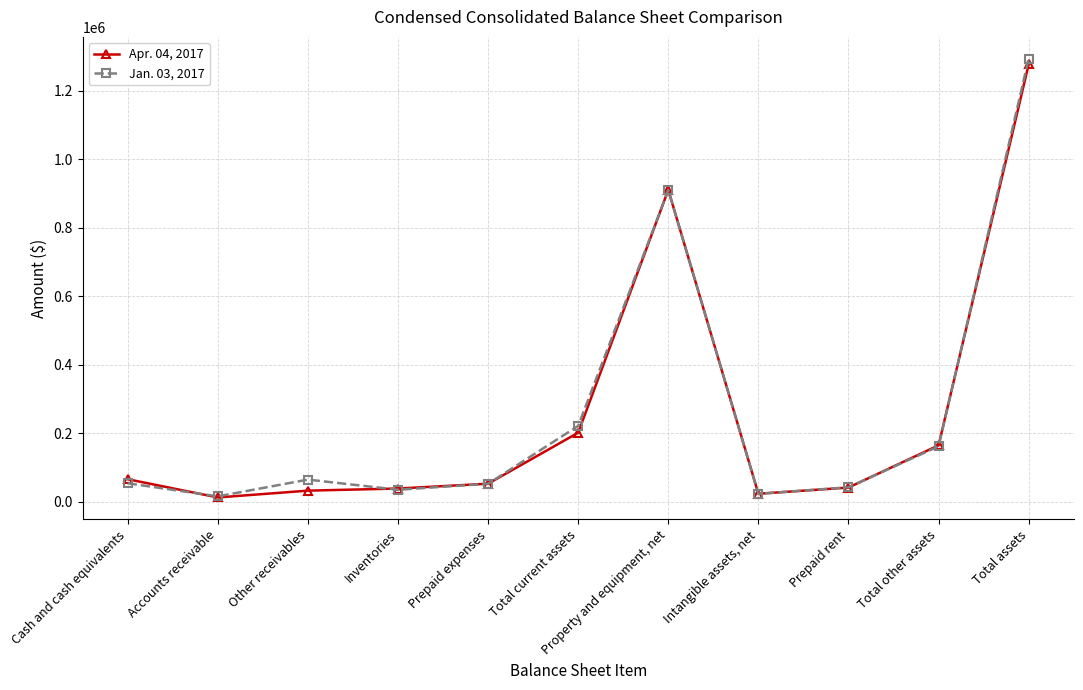

At Cash and cash equivalents, list the series in order from largest to smallest.

Apr. 04, 2017, Jan. 03, 2017